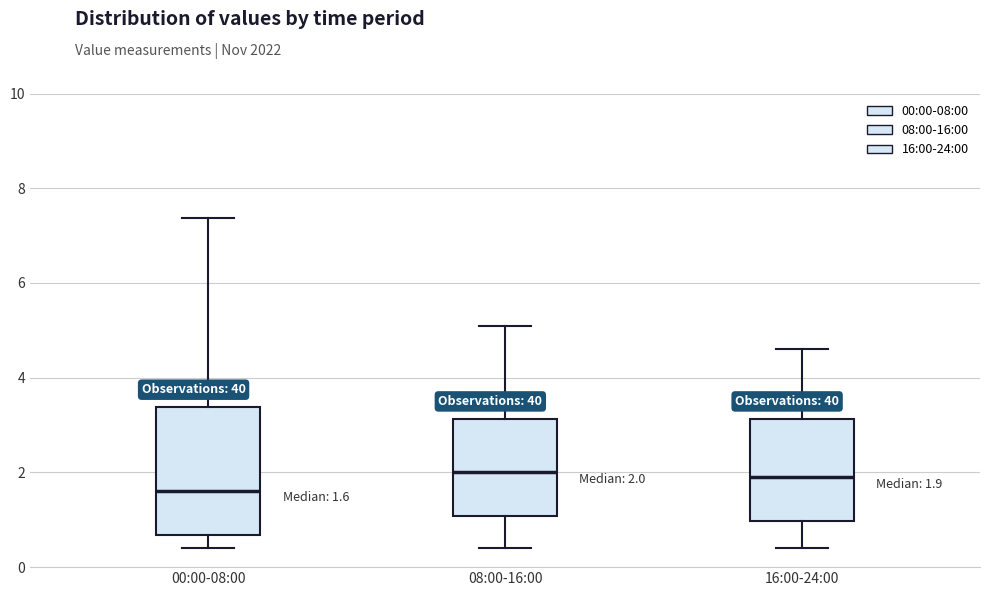

Comparing the boxes themselves (not the whiskers), which one is the tallest?

00:00-08:00